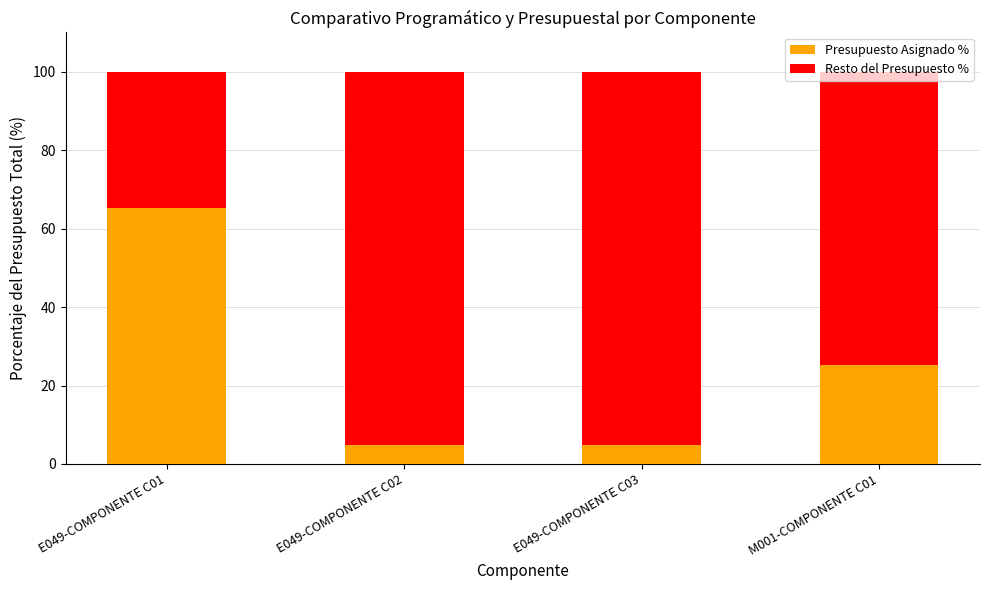

At which label does Presupuesto Asignado % reach its peak?

E049-COMPONENTE C01